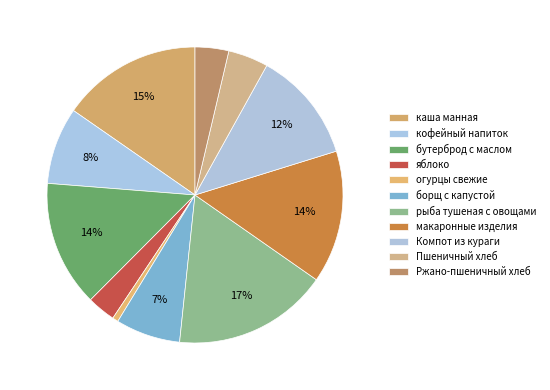

How many slices are in this pie chart?

11